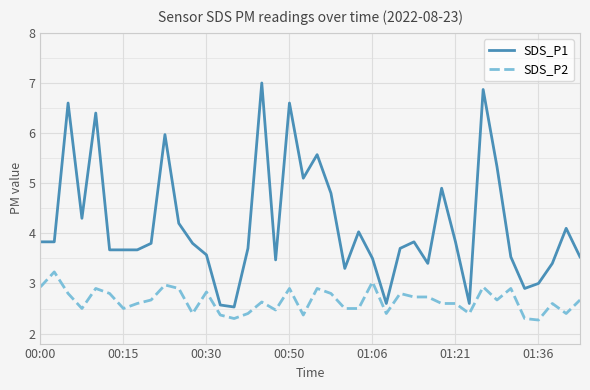

What is the minimum value for SDS_P1?

2.5